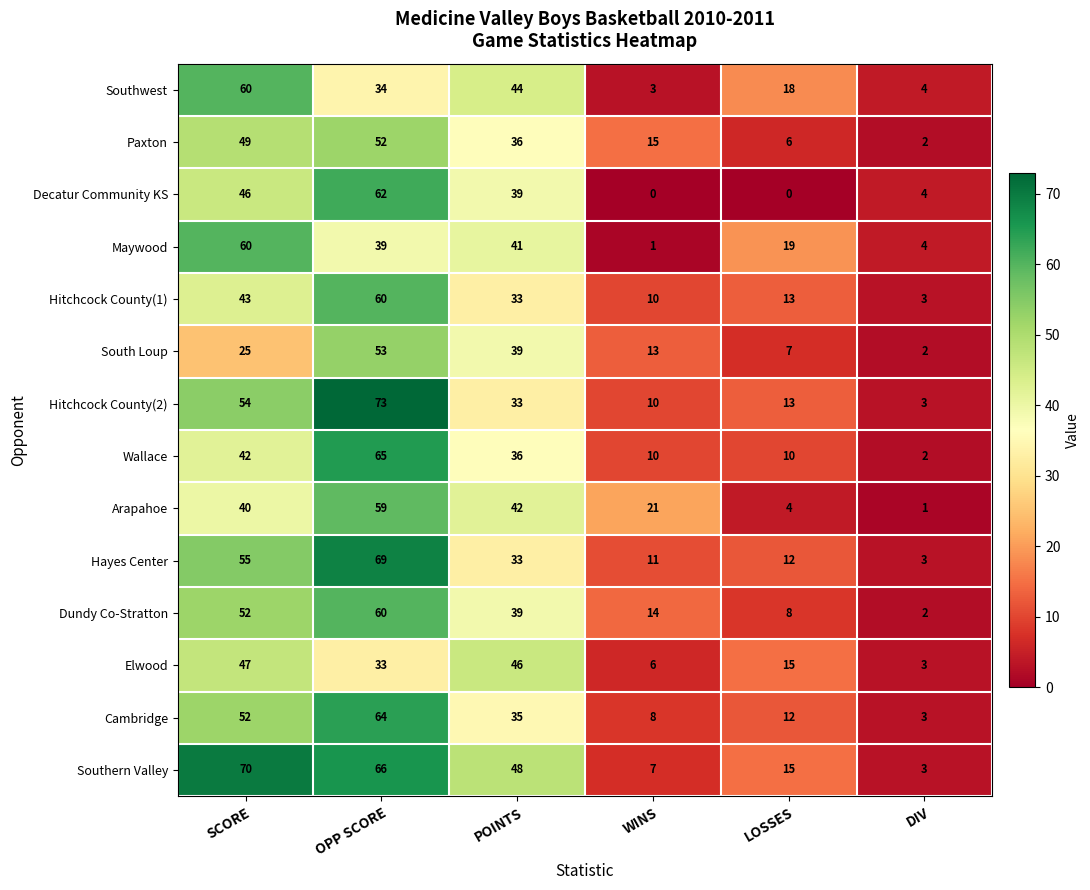

Which series has the largest range (max minus min)?

Hitchcock County(2)